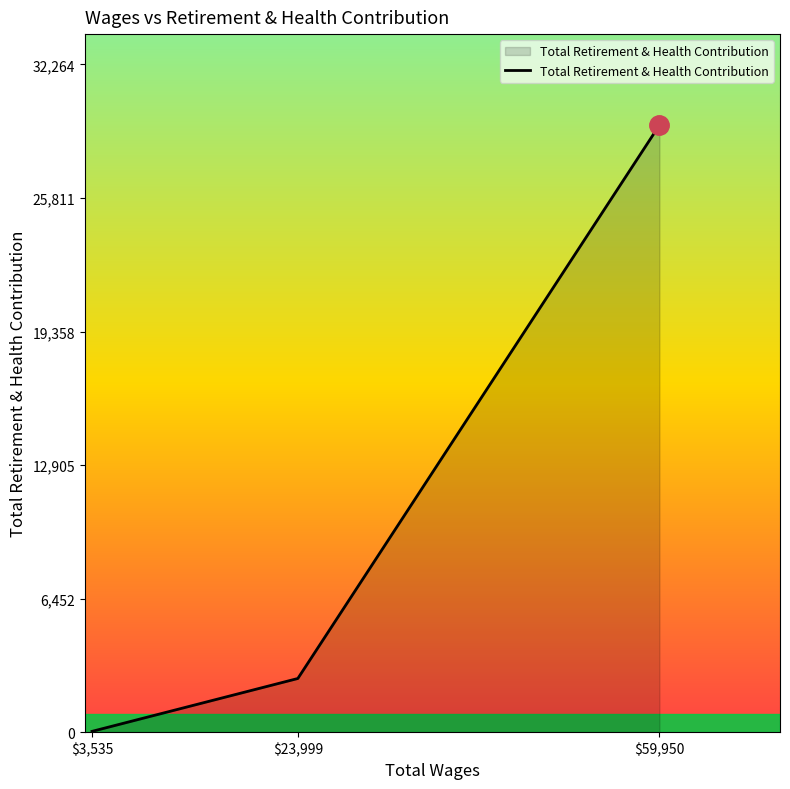

What is the maximum value shown in the chart?

29331